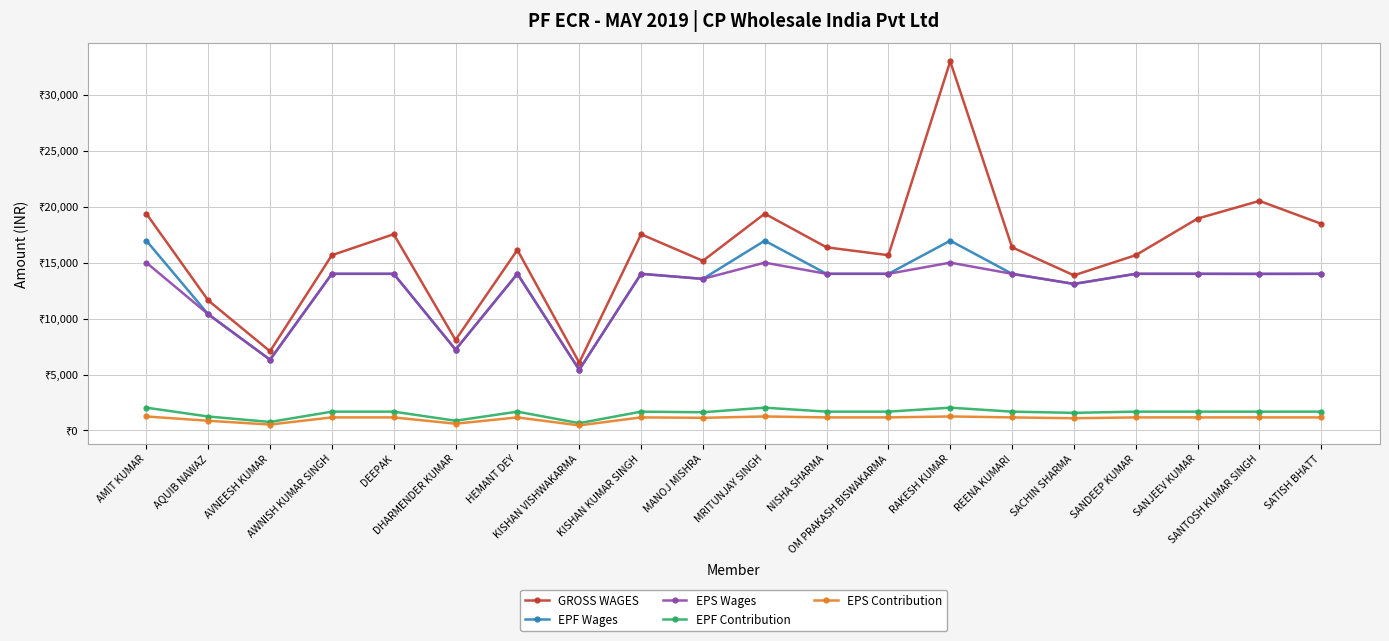

Is this an area chart (filled region under the line)?

No